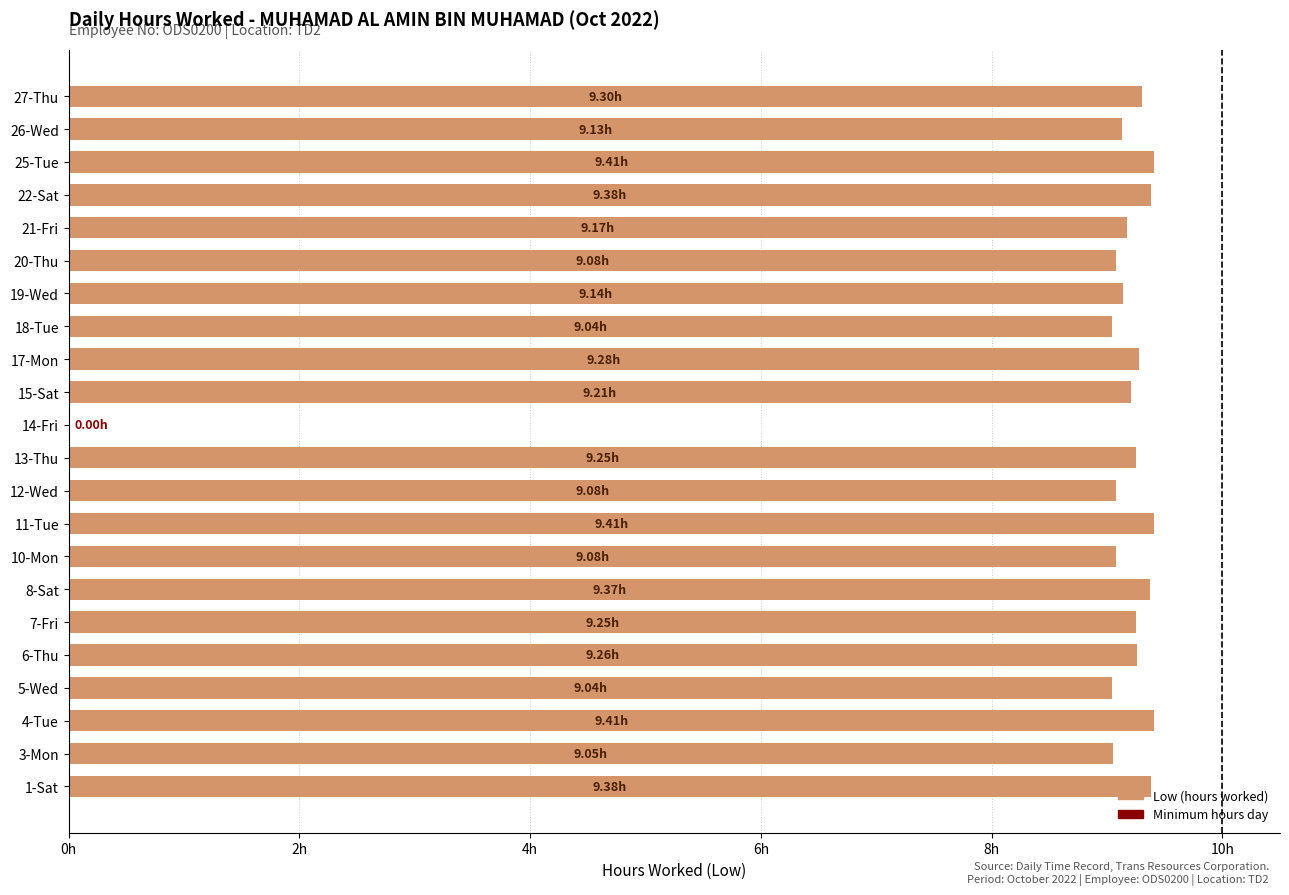

Are the bars horizontal?

Yes